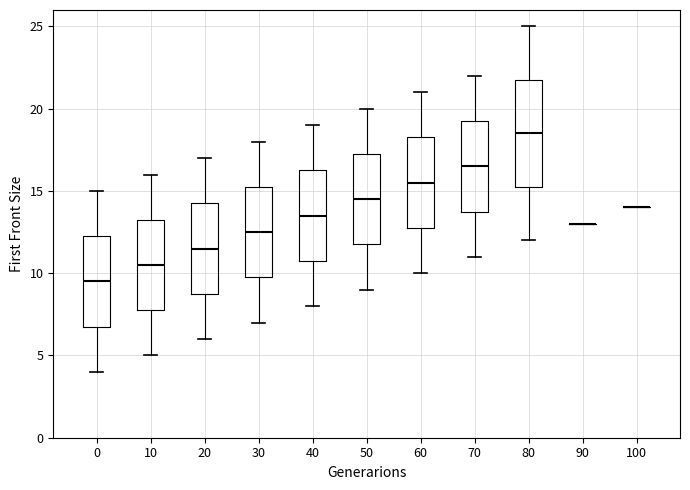

Reading left to right, transcribe this box plot: for each box, give where its median line is, the range the box spans, and where its two whiskers end, as read against the y-axis. The values are not printed on the chart, so give them approximately, as read against the axis.

0: median 9.5, box 7.0 to 12.5, whiskers 4.0 to 15.0
10: median 10.5, box 8.0 to 13.5, whiskers 5.0 to 16.0
20: median 11.5, box 9.0 to 14.5, whiskers 6.0 to 17.0
30: median 12.5, box 10.0 to 15.5, whiskers 7.0 to 18.0
40: median 13.5, box 11.0 to 16.5, whiskers 8.0 to 19.0
50: median 14.5, box 12.0 to 17.5, whiskers 9.0 to 20.0
60: median 15.5, box 13.0 to 18.5, whiskers 10.0 to 21.0
70: median 16.5, box 14.0 to 19.5, whiskers 11.0 to 22.0
80: median 18.5, box 15.5 to 22.0, whiskers 12.0 to 25.0
90: box collapsed to a line at 13.0, whiskers 13.0 to 13.0
100: box collapsed to a line at 14.0, whiskers 14.0 to 14.0